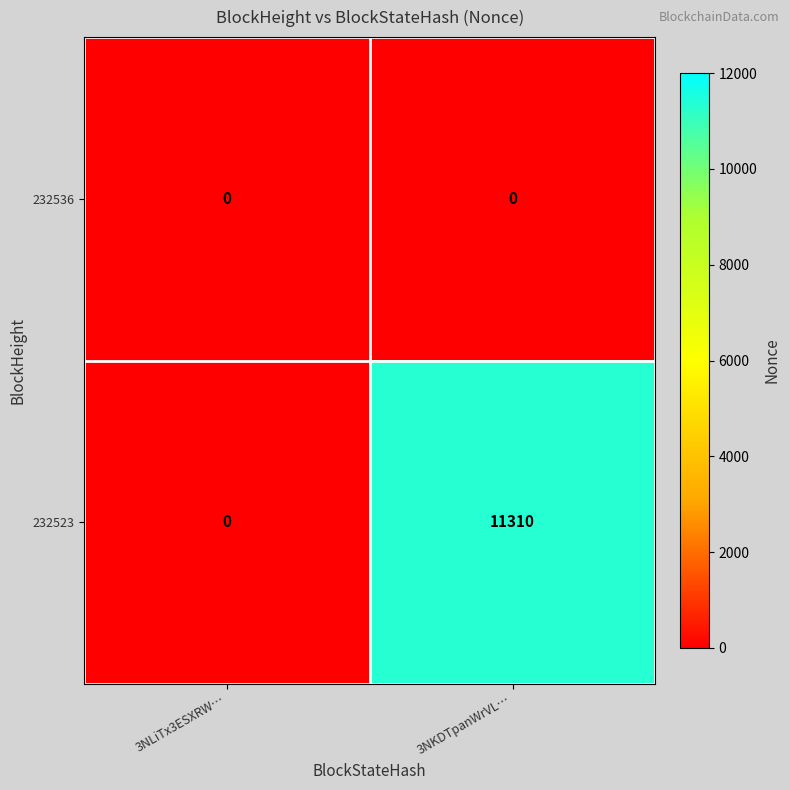

What is the highest value of the 232523 series?

11310